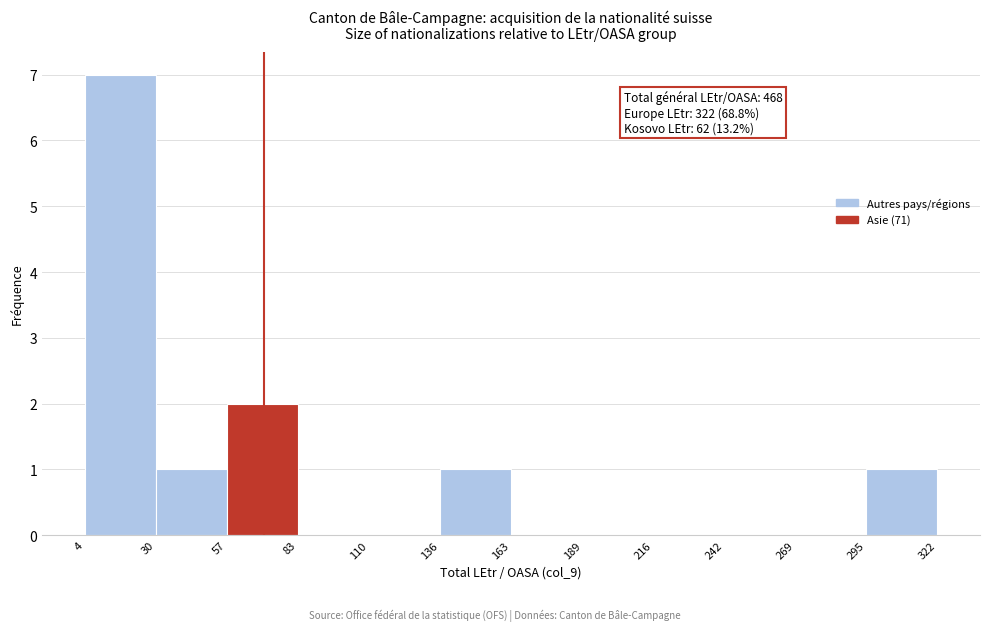

Over which range of the x-axis is the bar tallest?

4 to 30